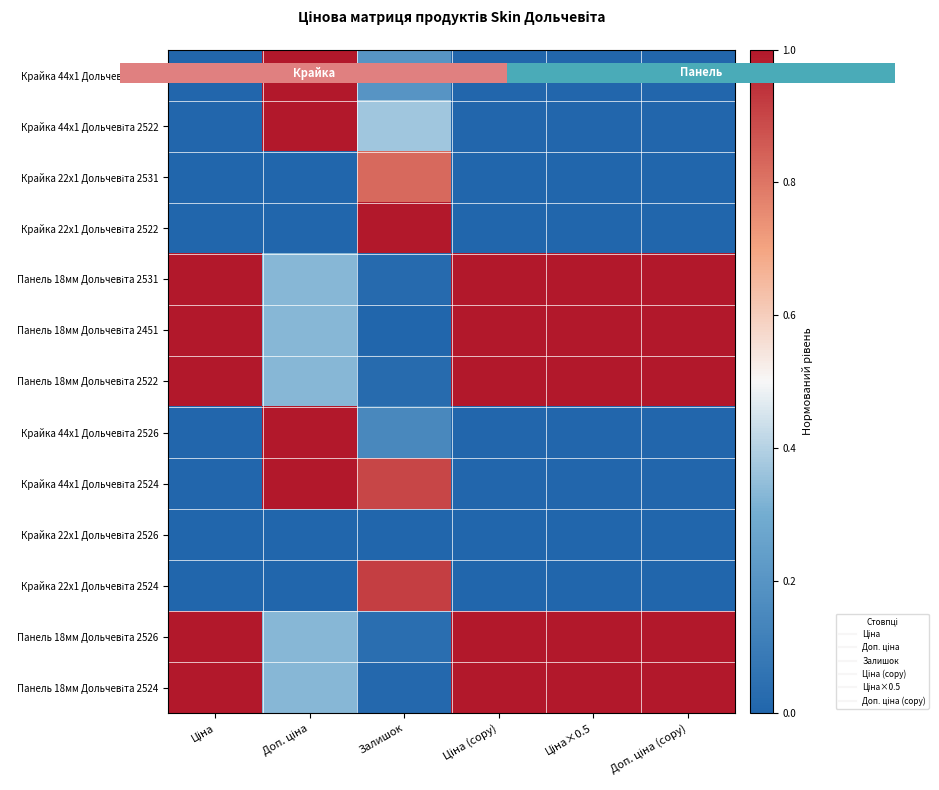

What is the total value across all series at Залишок?

4.5